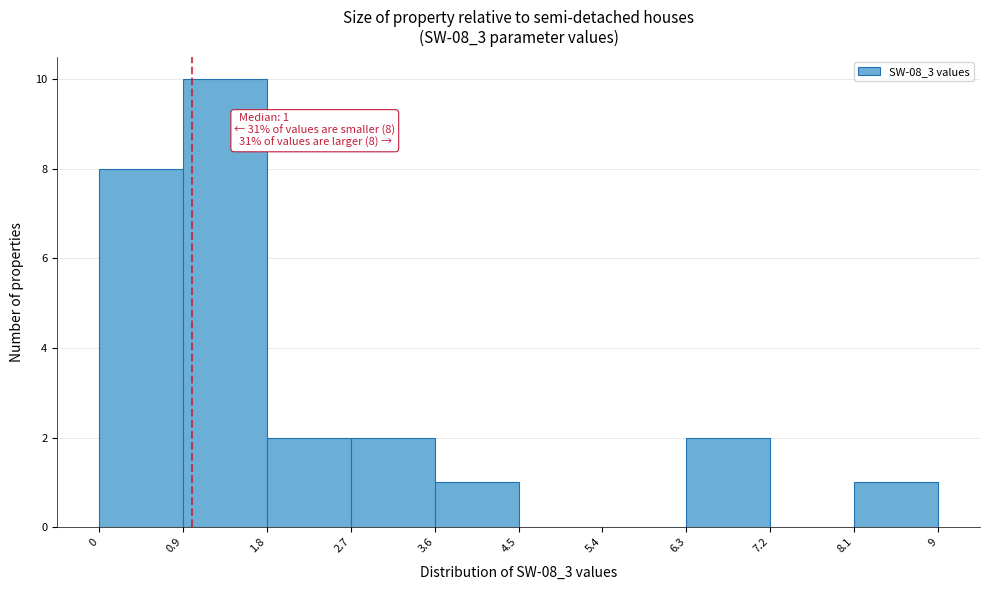

Over which range of the x-axis is the bar tallest?

0.9 to 1.8